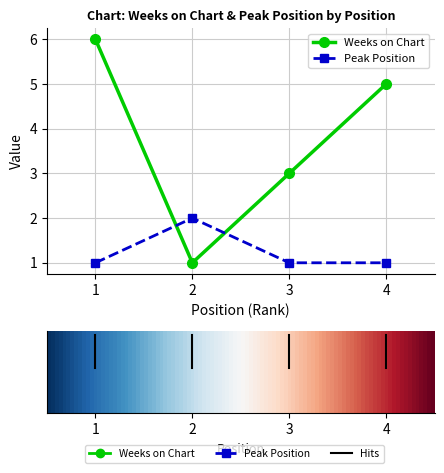

Reading left to right, extract all data points from this chart.

Weeks on Chart: 6	1	3	5
Peak Position: 1	2	1	1